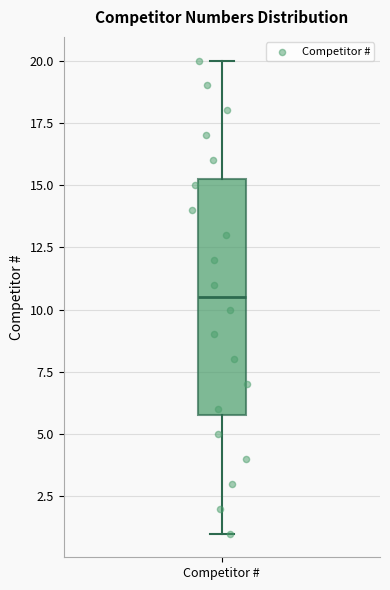

Read this box plot against the y-axis: the position of the median line, the range covered by the box, and the ends of both whiskers. The values are not printed on the chart, so give them approximately, as read against the axis.

median 10.5, box 6.0 to 15.5, whiskers 1.0 to 20.0